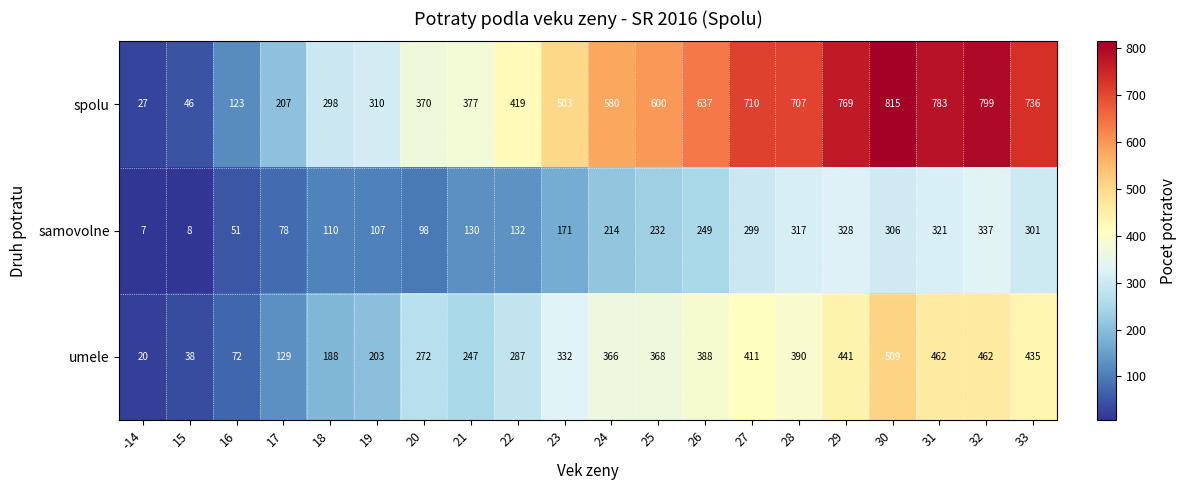

Which series has the widest spread of values?

spolu